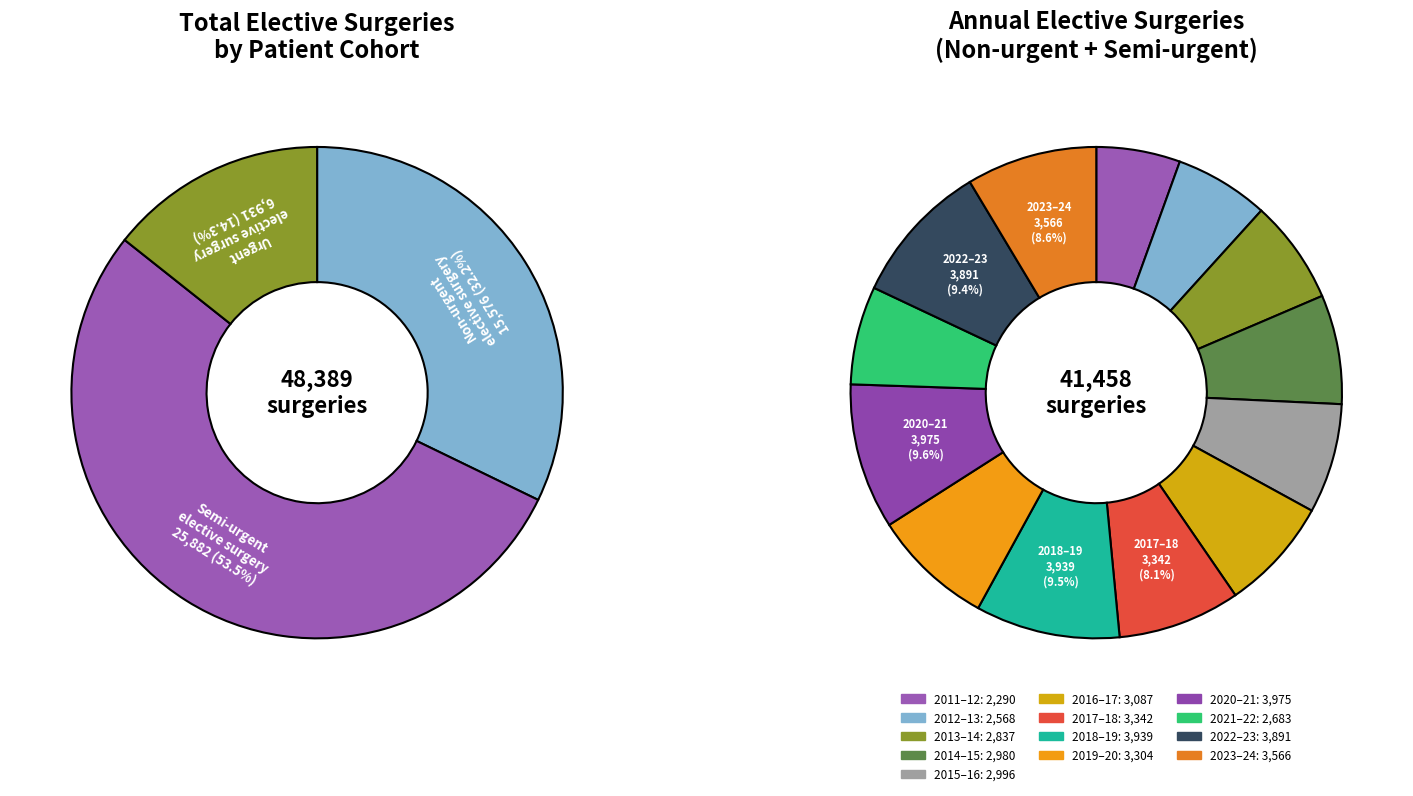

To the nearest percent, what is the average slice percentage?

8%